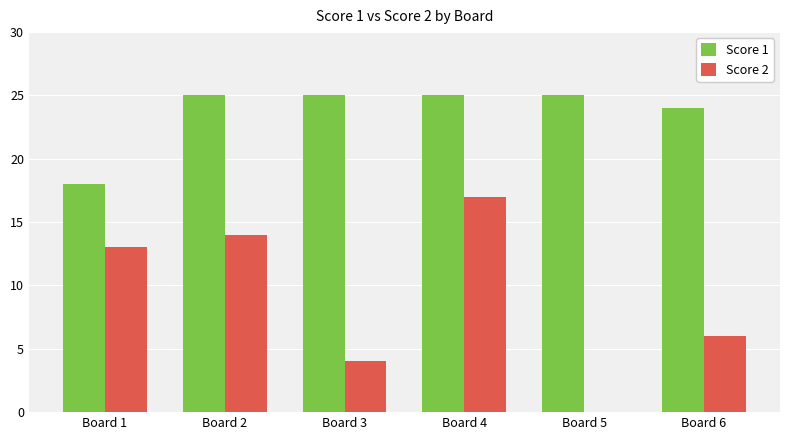

What is the maximum value shown in the chart?

25